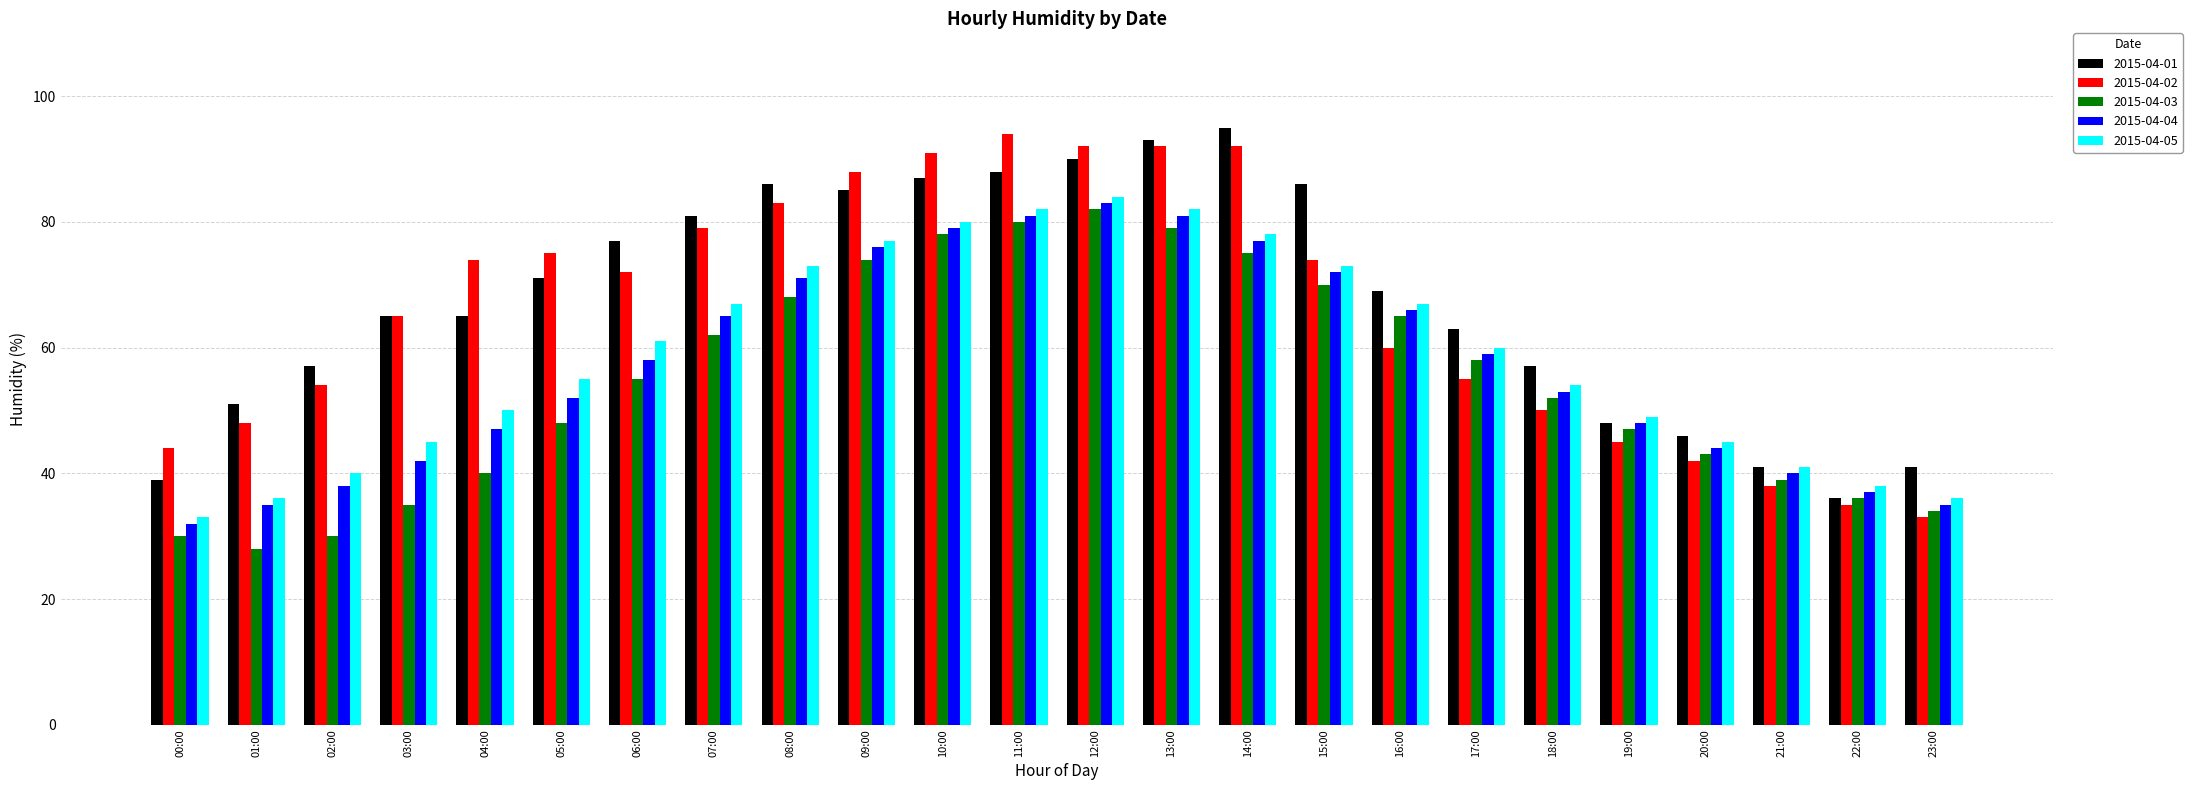

Is the value of 2015-04-02 at 09:00 greater than the value of 2015-04-03 at 21:00?

Yes